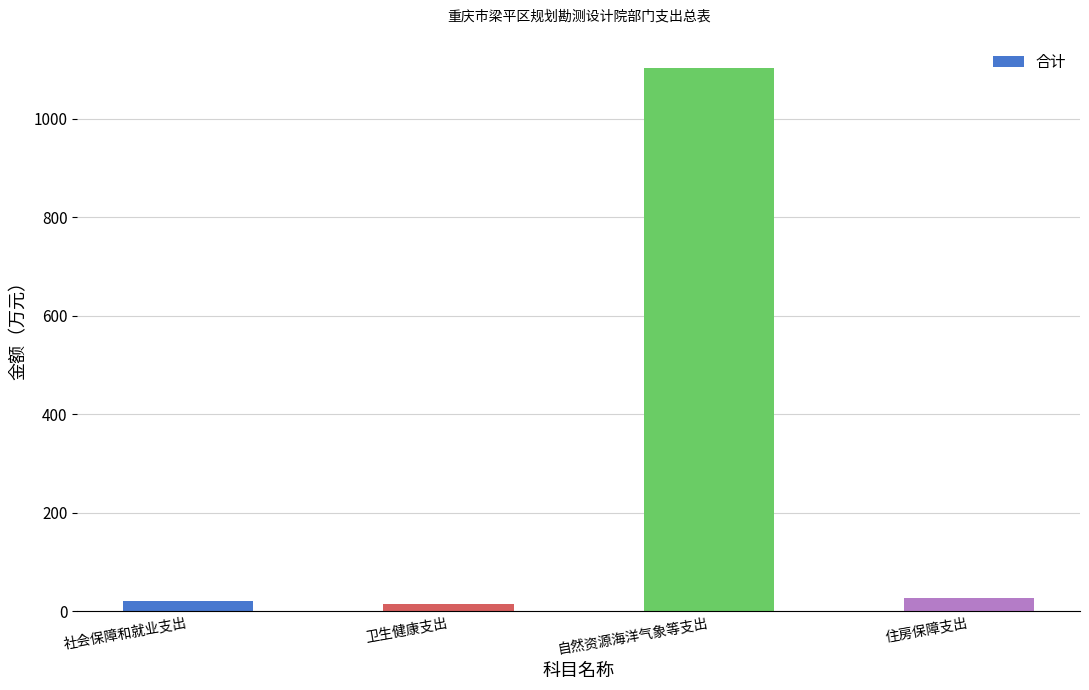

Is it true that the value at 社会保障和就业支出 is 20.7?

True